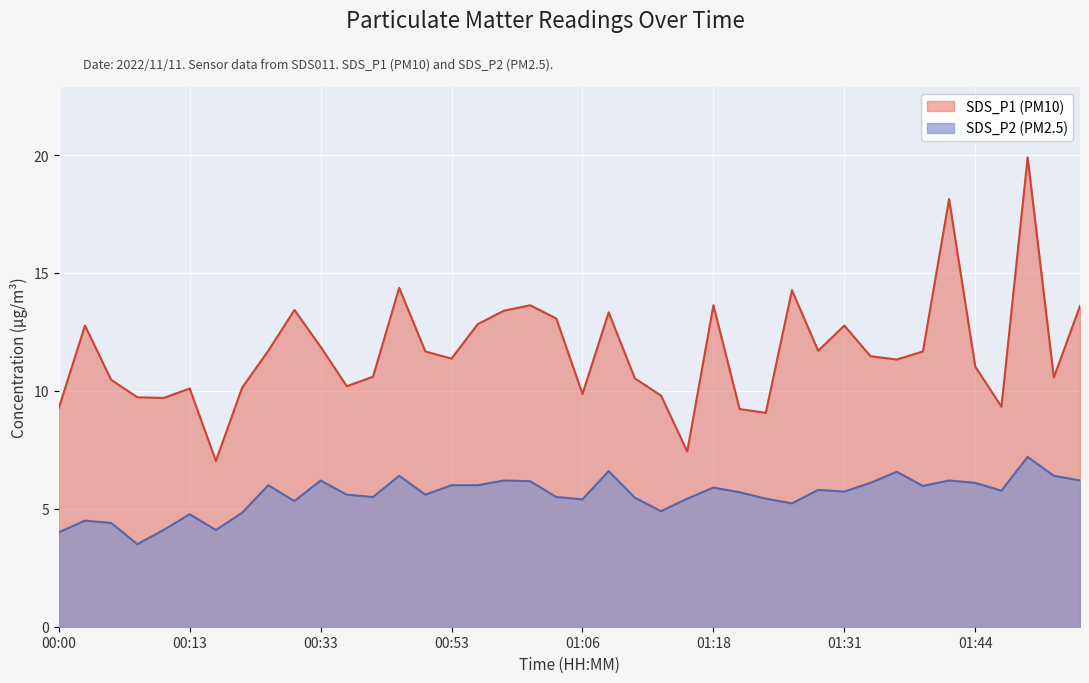

Does the chart display data point markers on the line(s)?

No